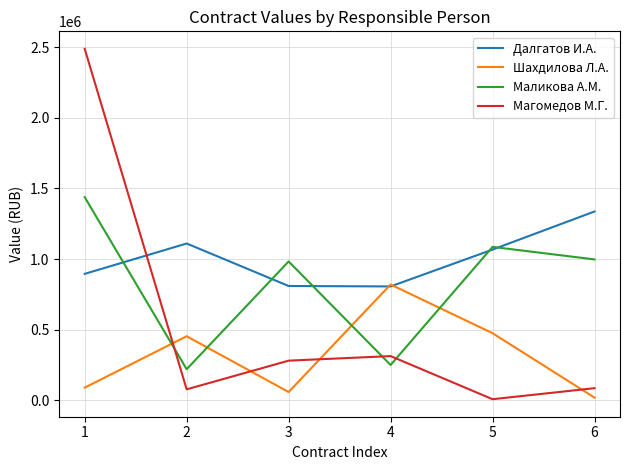

What is the difference between the maximum and second lowest values in the Далгатов И.А. series?

527334.6